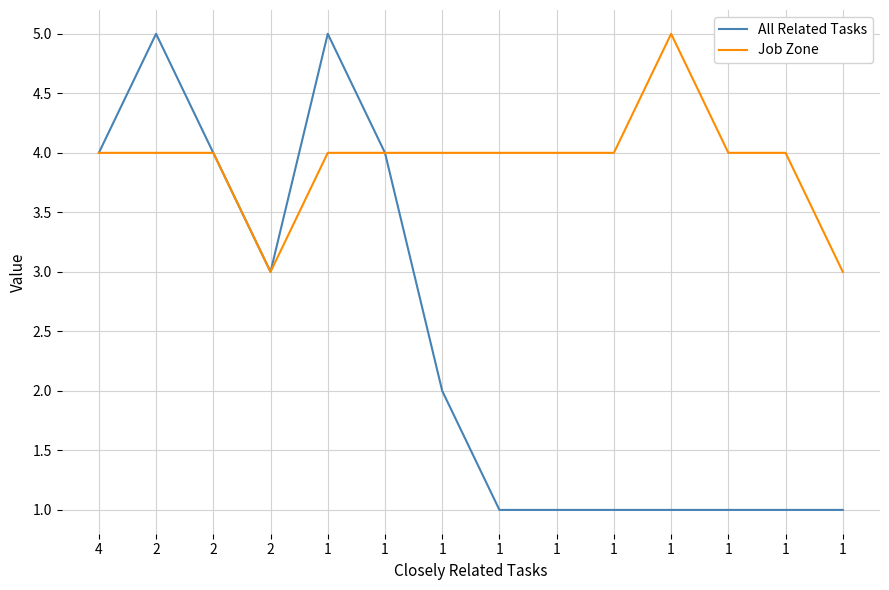

Reading right to left, list all the values displayed in this chart.

All Related Tasks: 1	1	1	1	1	1	1	2	4	5	3	4	5	4
Job Zone: 3	4	4	5	4	4	4	4	4	4	3	4	4	4